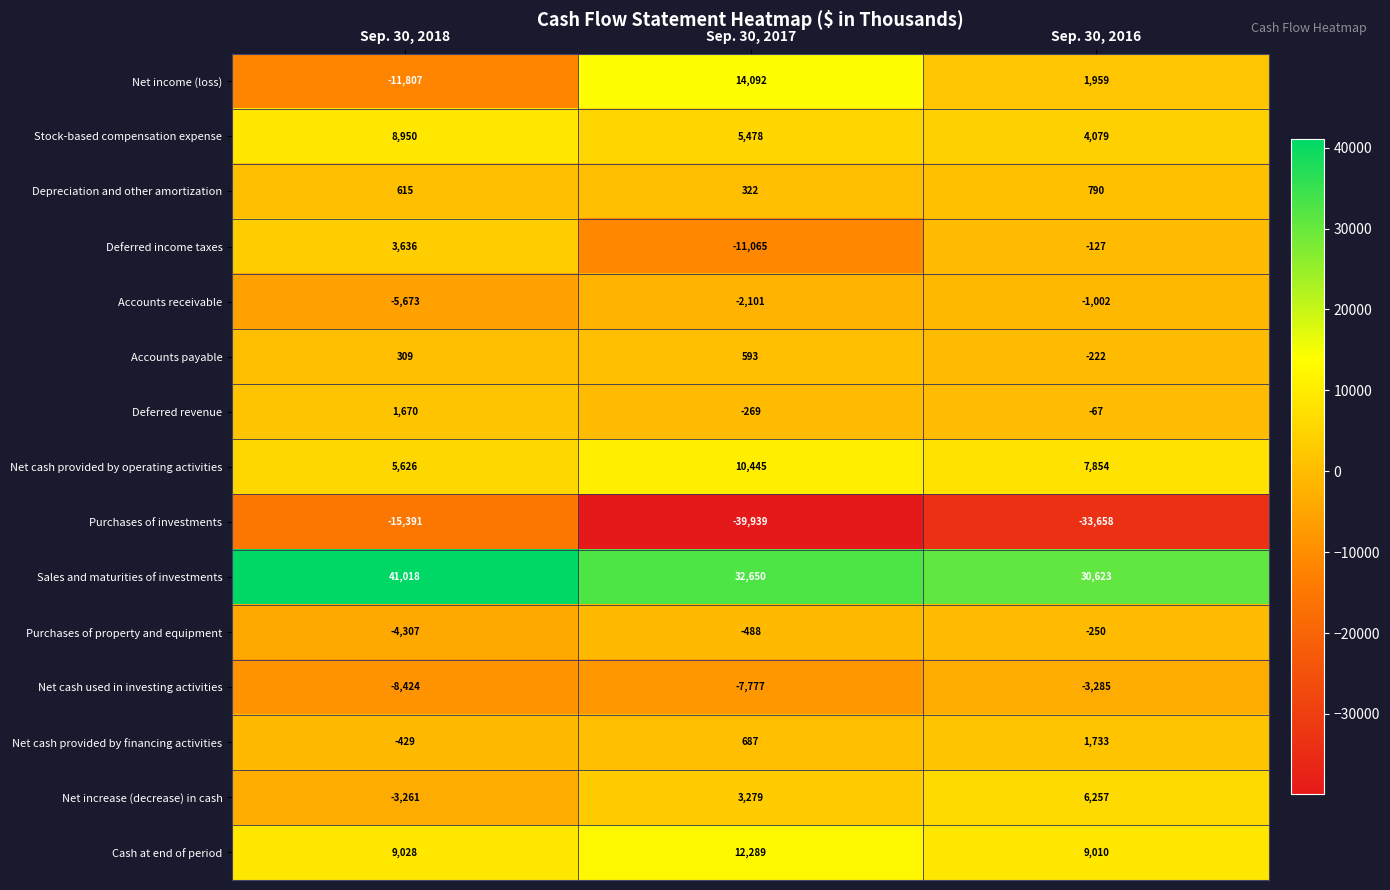

What is the maximum value shown in the chart?

41018